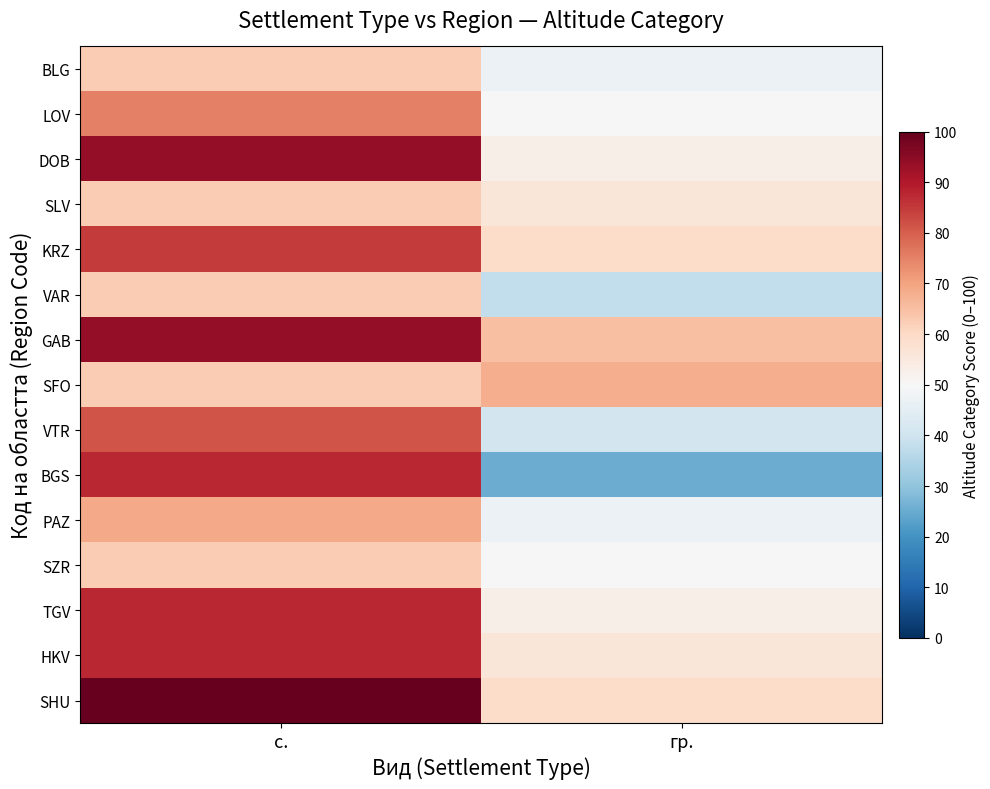

At which category is the sum across all series the highest?

с.